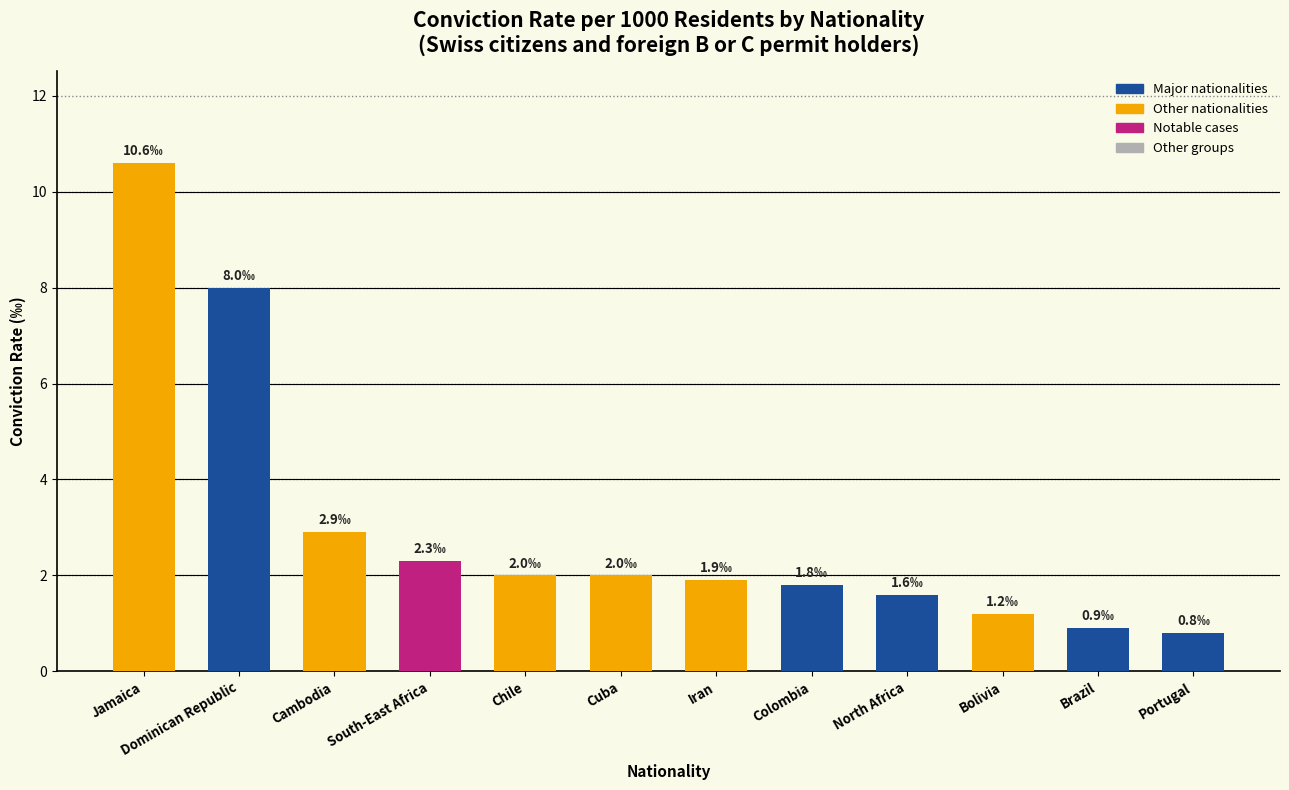

What is the label of the 6th bar from the right?

Iran